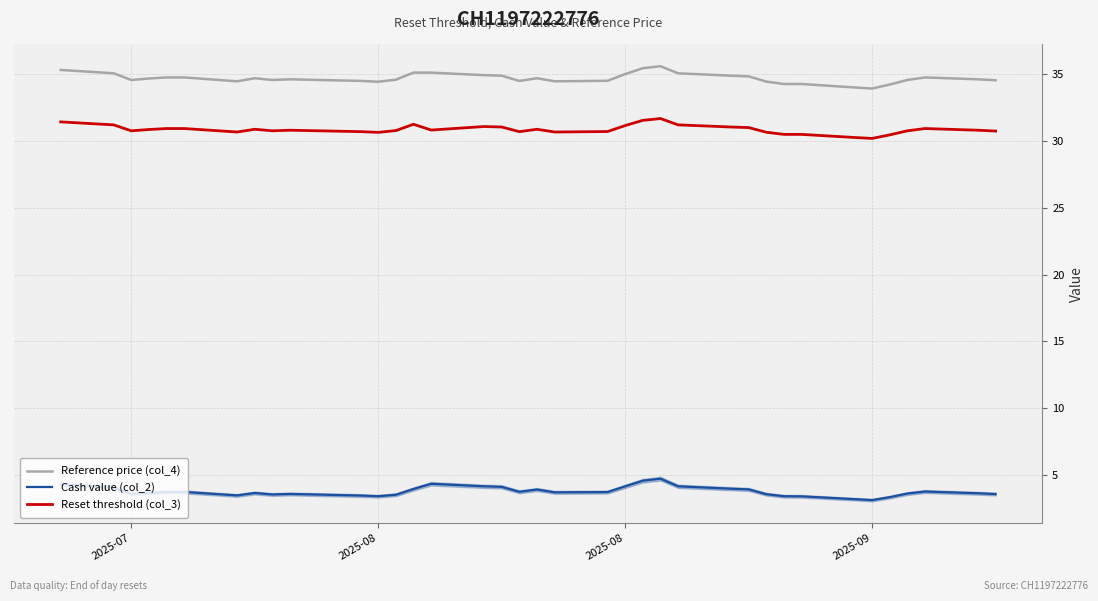

True or false: Cash value (col_2) has more than 2 interior local peaks.

True